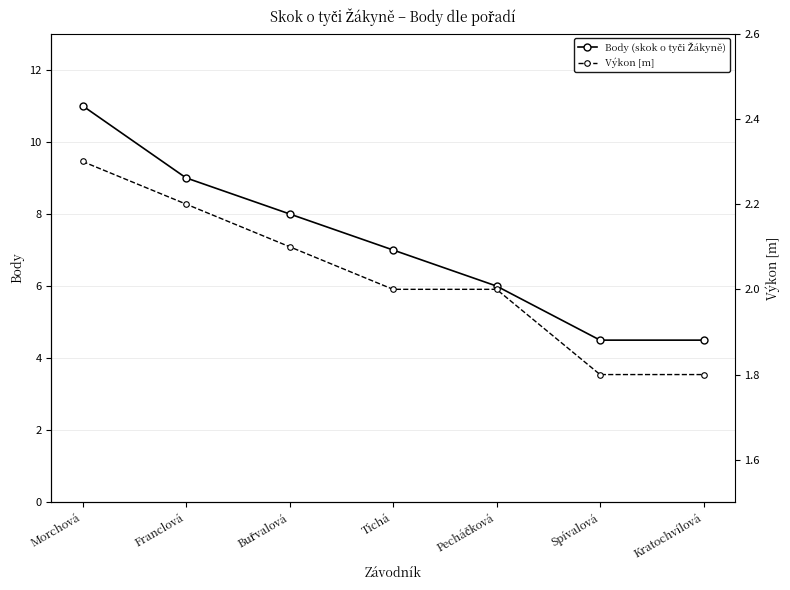

How many data points does each series have?

7